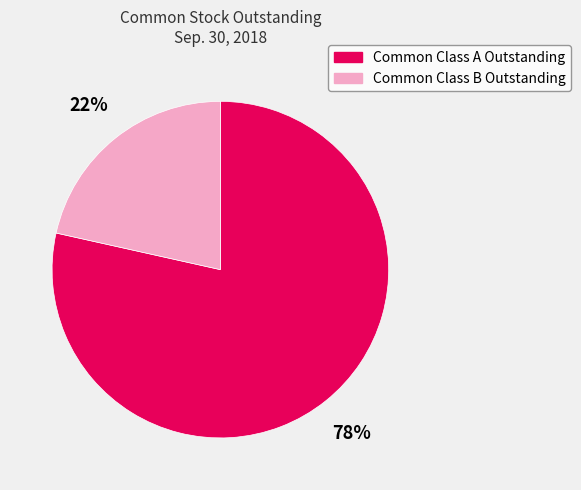

Which category has the biggest portion of the pie?

Common Class A Outstanding